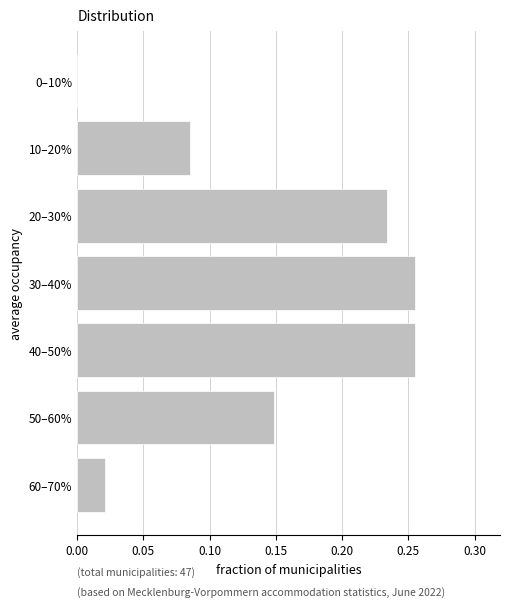

What is the change in value from 40–50% to 0–10%?

-0.3